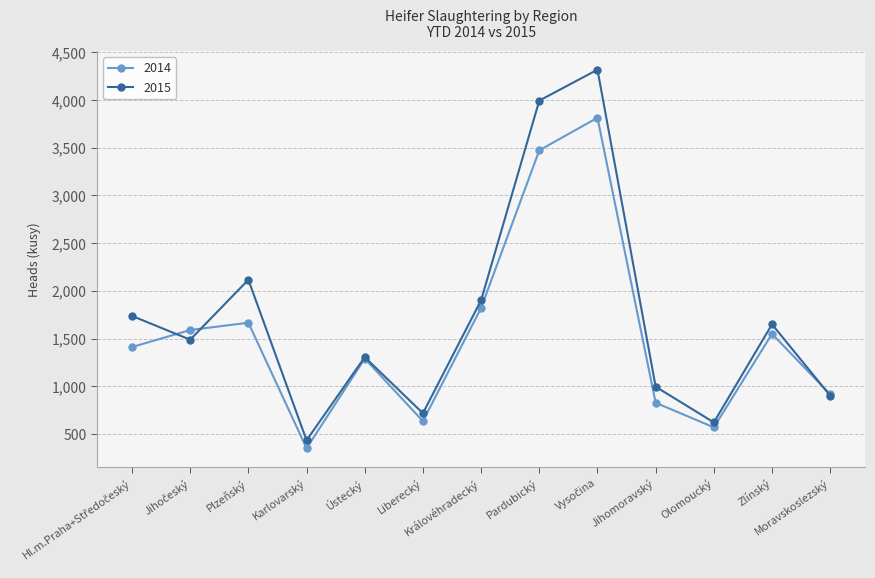

Reading right to left, what are all the values shown in this chart?

2014: 915	1549	569	827	3814	3473	1821	634	1290	350	1666	1589	1411
2015: 901	1649	621	995	4318	3994	1902	717	1305	434	2116	1488	1737